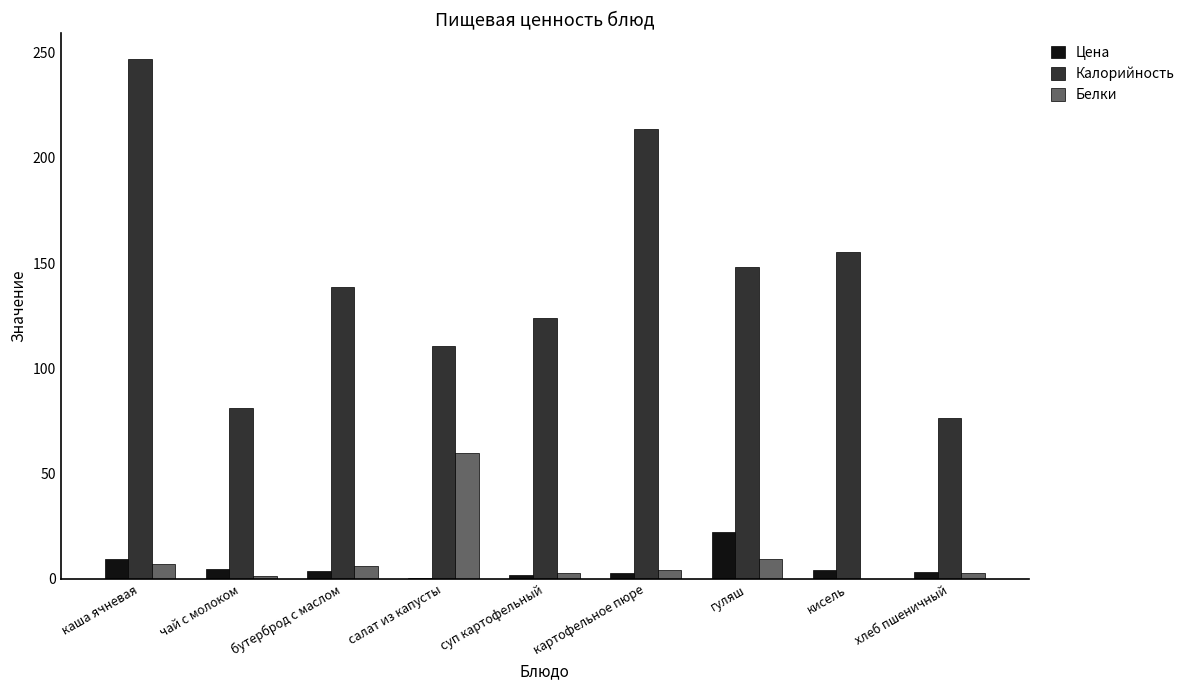

What is the average value of the Цена series?

5.9